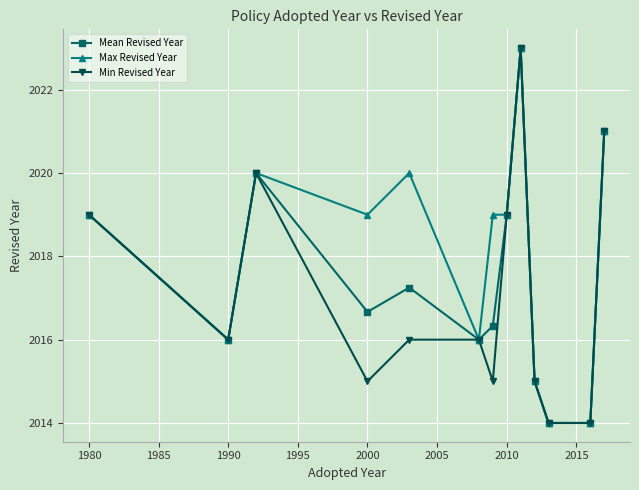

What is the difference between the maximum and second lowest values in the Mean Revised Year series?

9.0